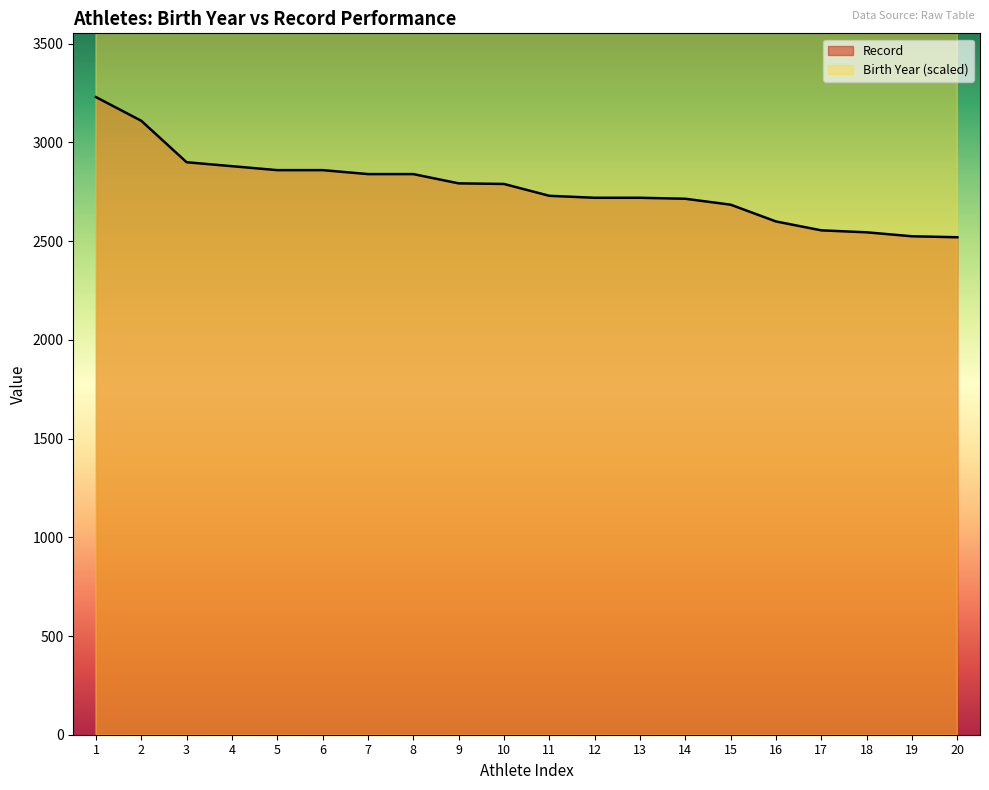

Where does the Birth Year series first go above 66000?

5